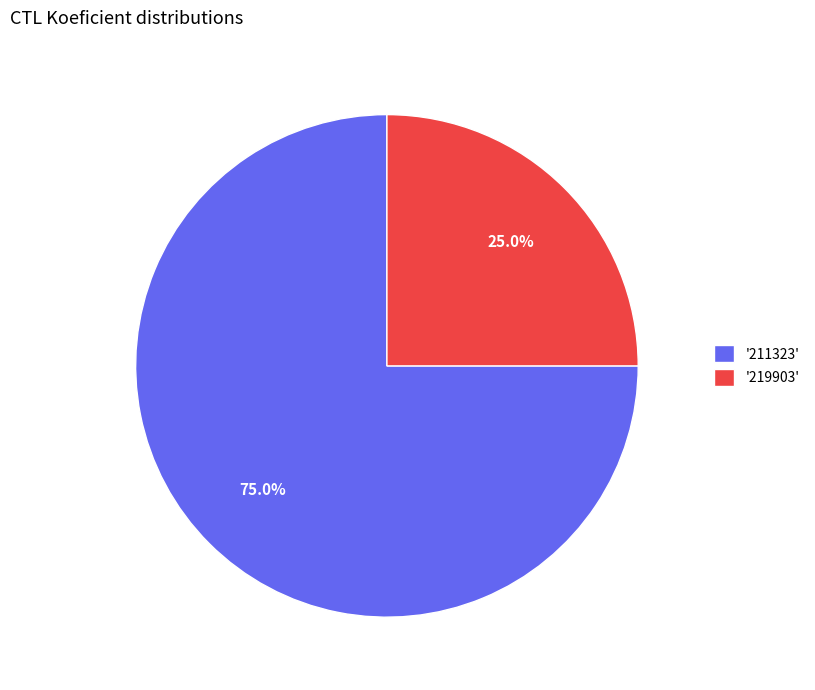

To the nearest percent, what is the difference between the largest and smallest slice percentages?

50%